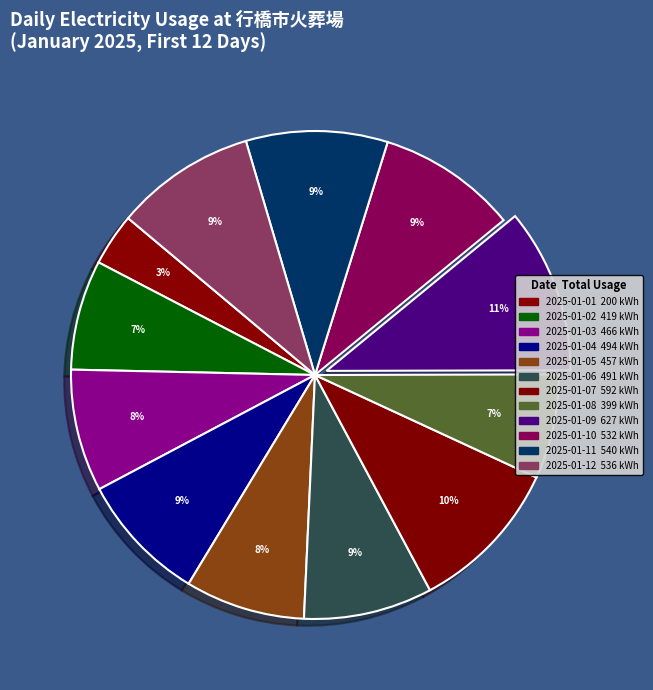

Rank the categories by value from highest to lowest.

2025-01-09, 2025-01-07, 2025-01-11, 2025-01-12, 2025-01-10, 2025-01-04, 2025-01-06, 2025-01-03, 2025-01-05, 2025-01-02, 2025-01-08, 2025-01-01